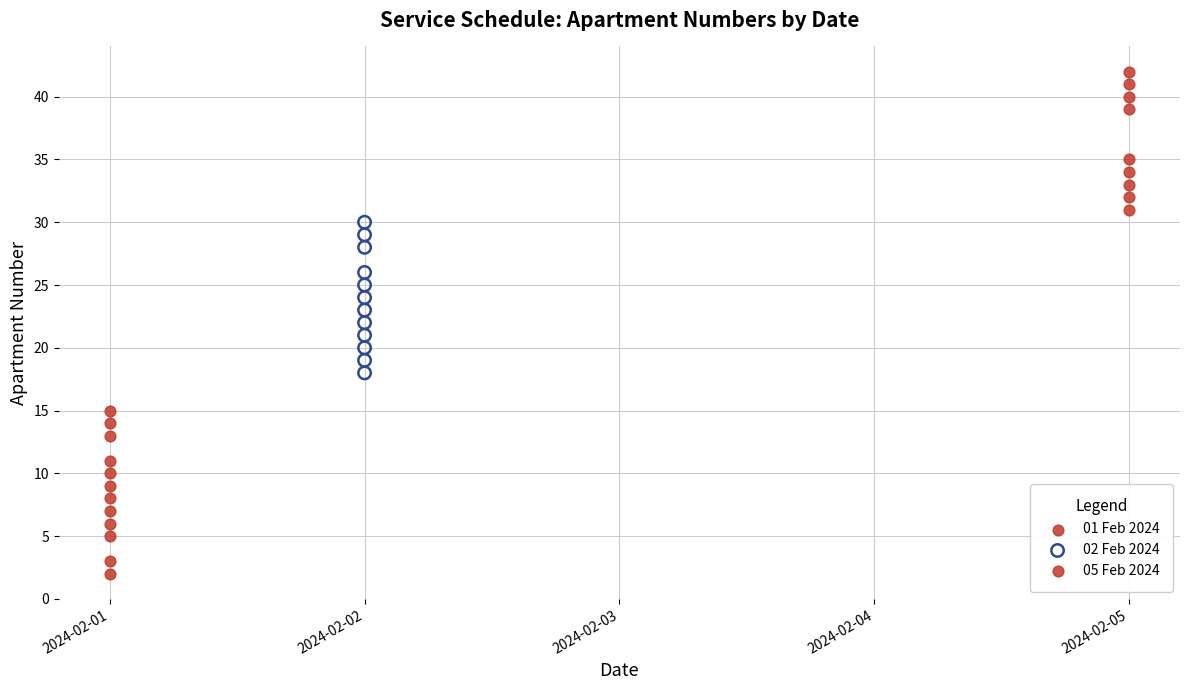

Which series has the widest spread of Y values?

01 Feb 2024